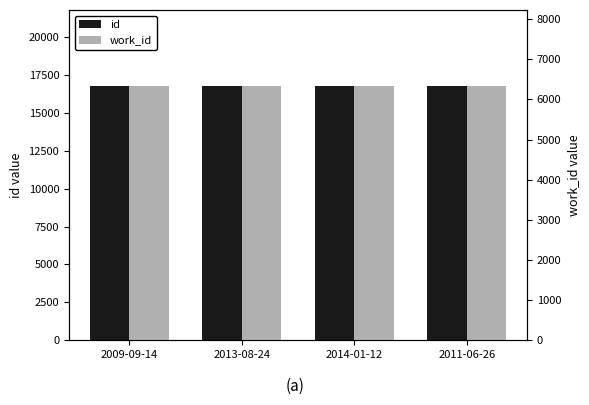

Reading left to right, what are all the values shown in this chart?

id: 16756	16760	16762	16762
work_id: 6328	6328	6328	6328